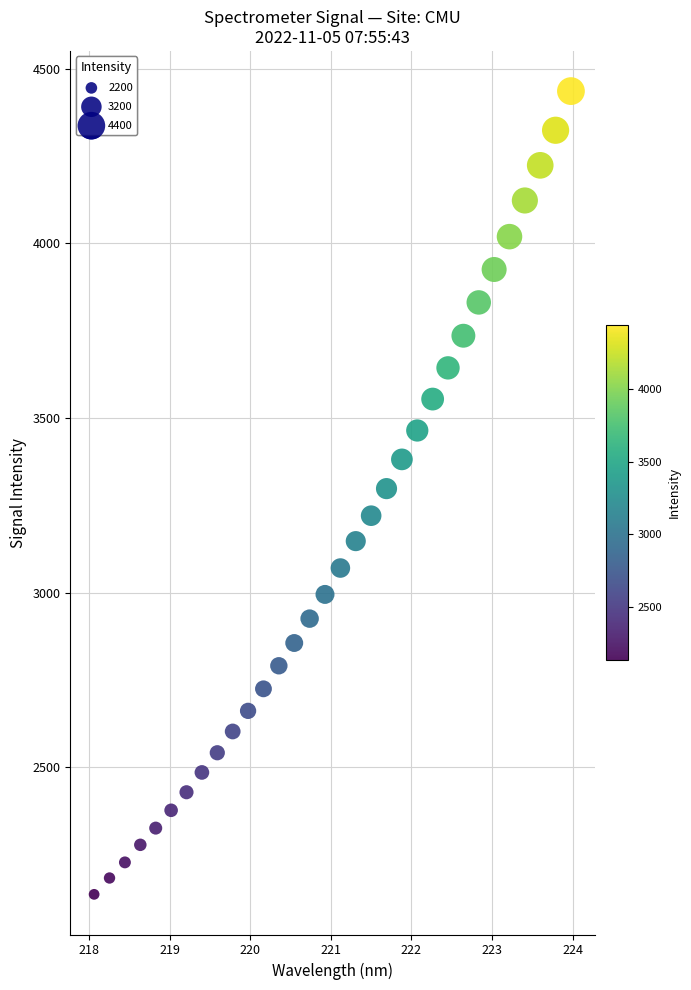

What is the range of X values (max minus min)?

5.9